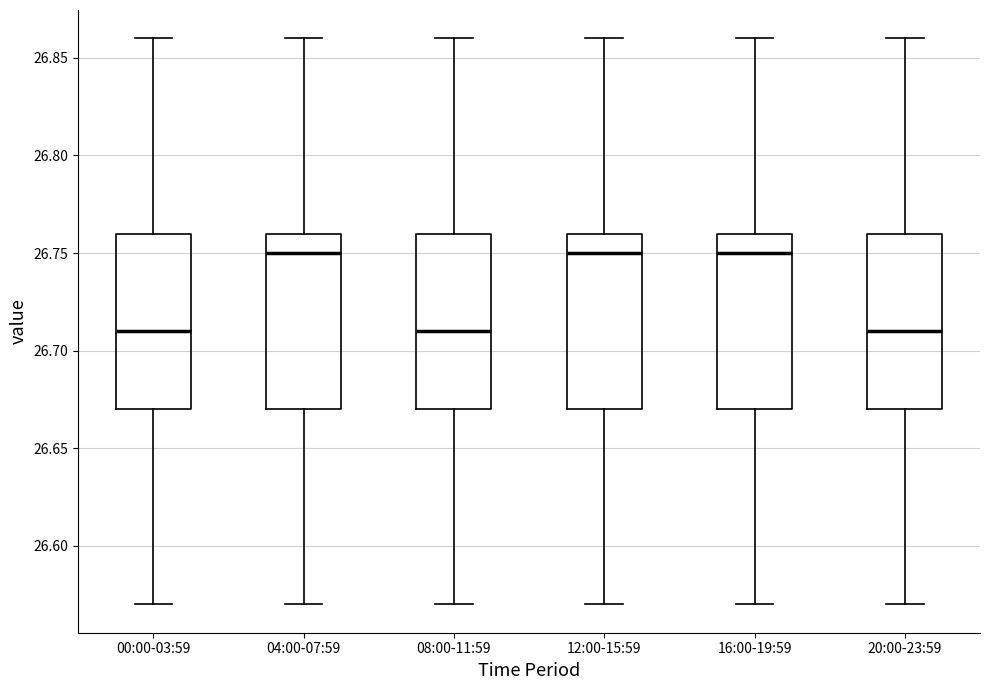

Where is the lower edge of the box for 08:00-11:59 on the y-axis? The values are not printed on the chart, so give them approximately, as read against the axis.

26.67